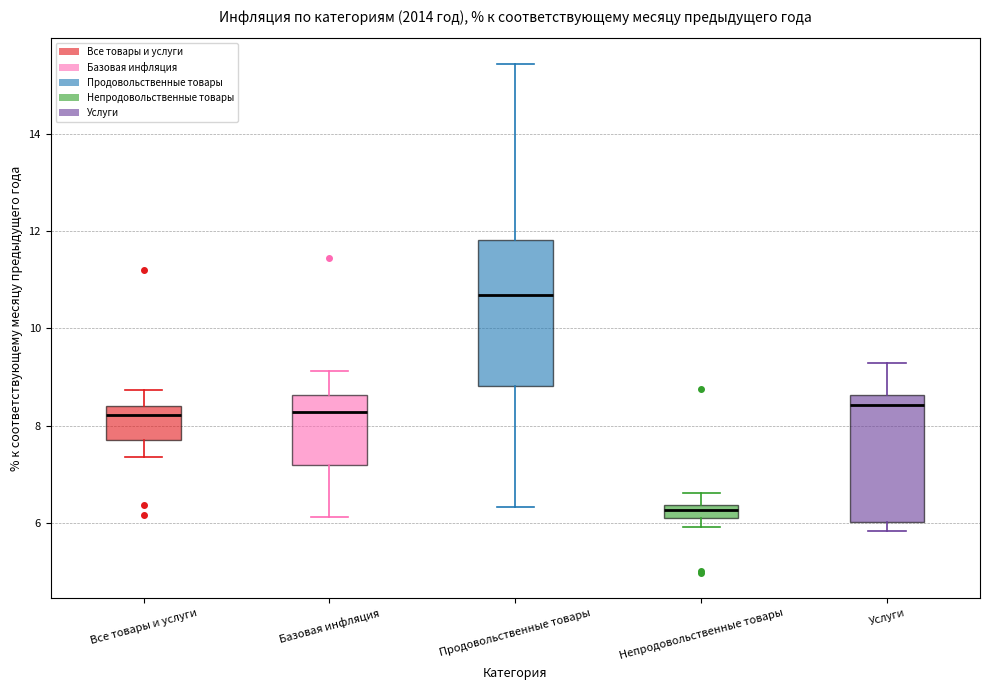

Which box has the highest median line?

Продовольственные товары